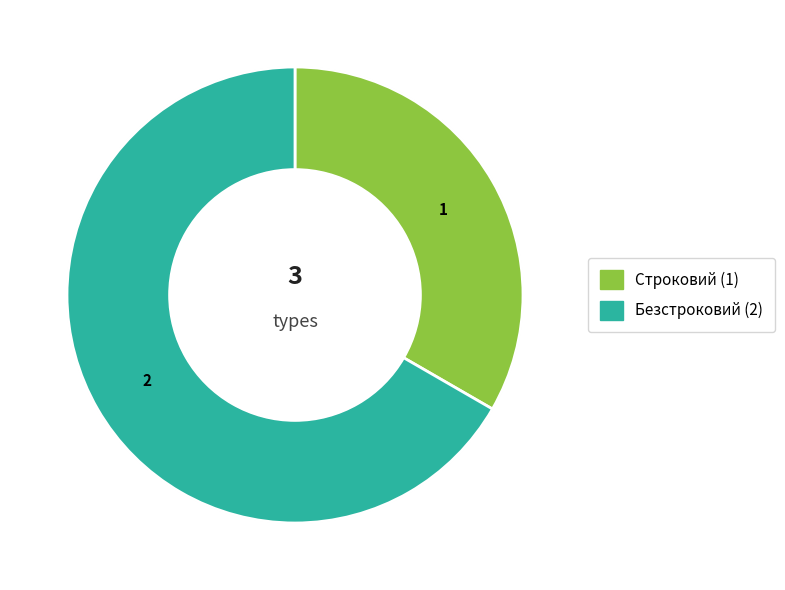

To the nearest percent, what portion does Строковий represent?

33%